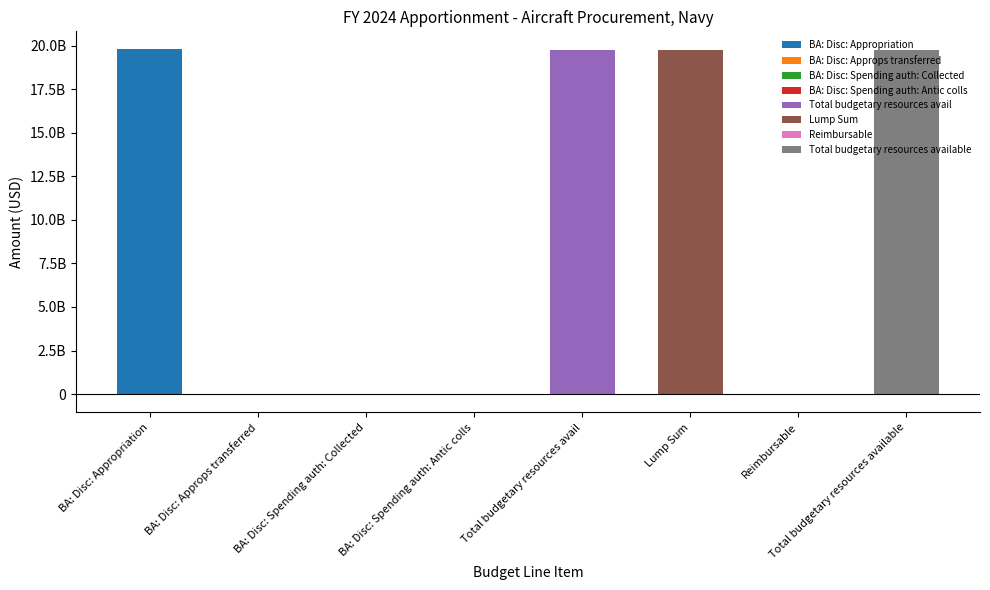

Reading right to left, what are all the values shown in this chart?

19774685000	6423000	19768262000	19774685000	5469825	953175	-58647000	19826909000